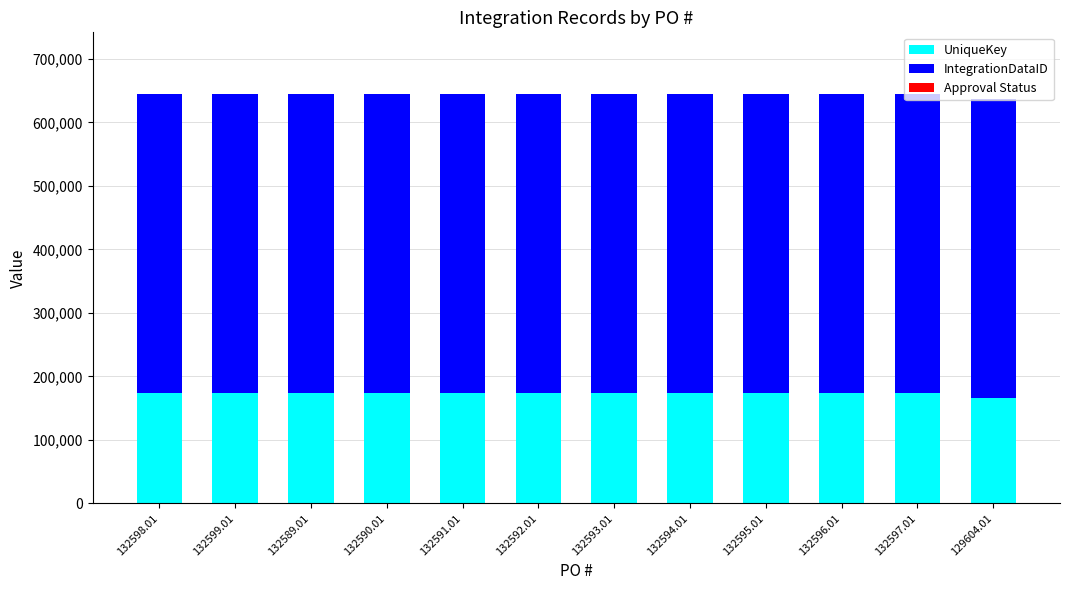

What is the sum of all UniqueKey values?

2071405